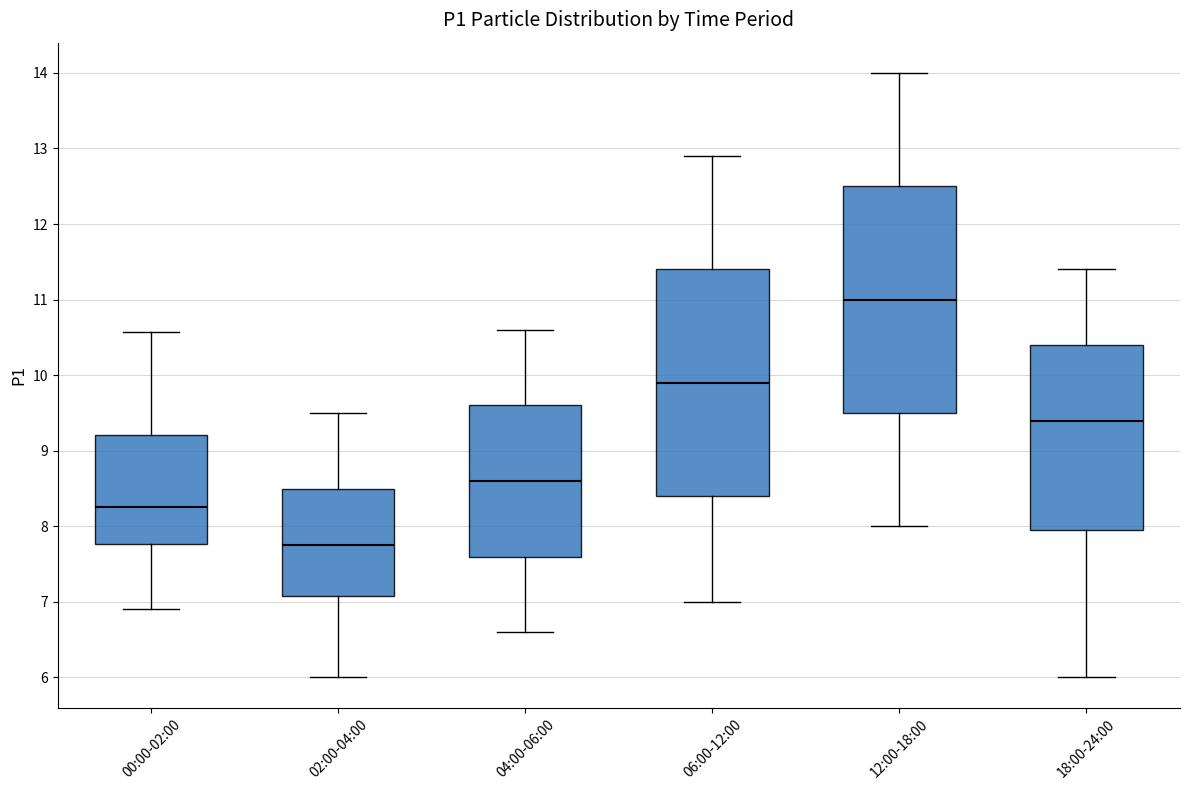

Which box's median line is the highest?

12:00-18:00